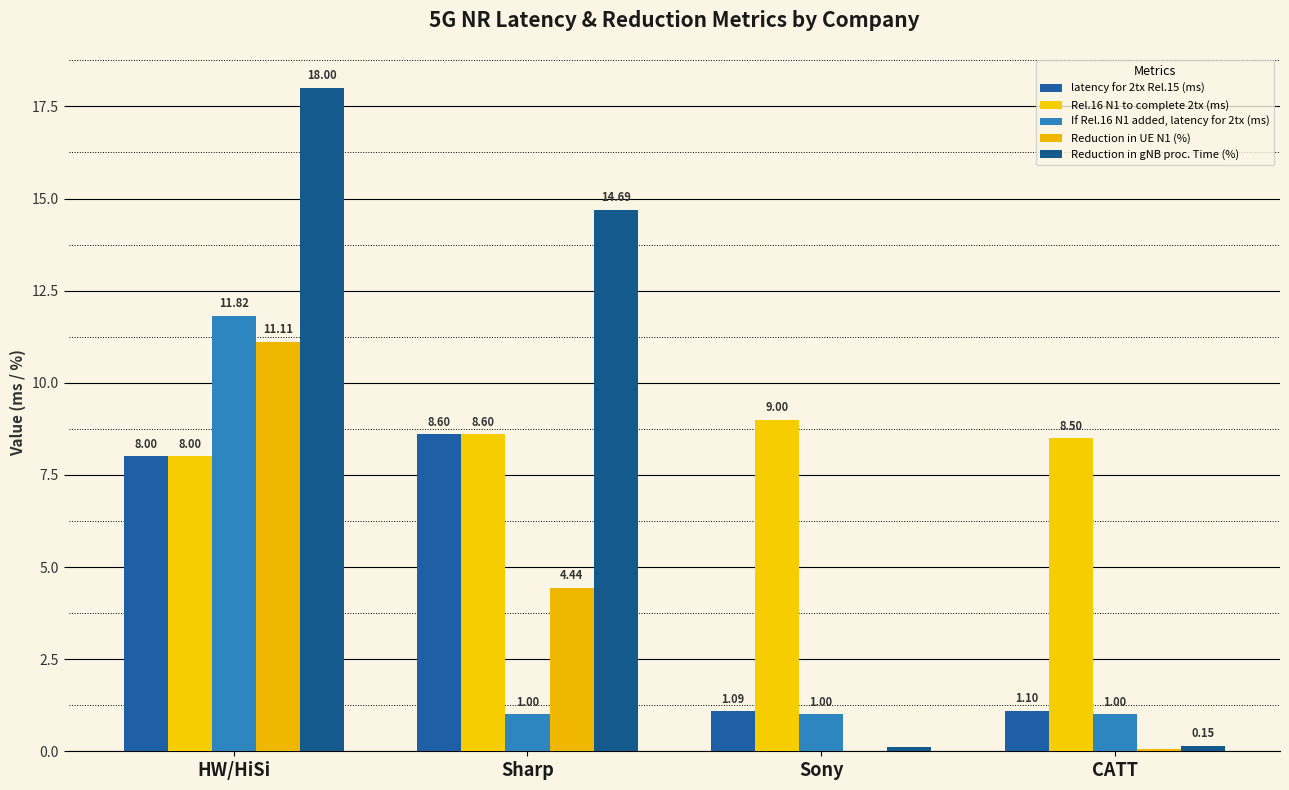

Between Sharp and Sony, which series saw the biggest shift?

Reduction in gNB proc. Time (%)